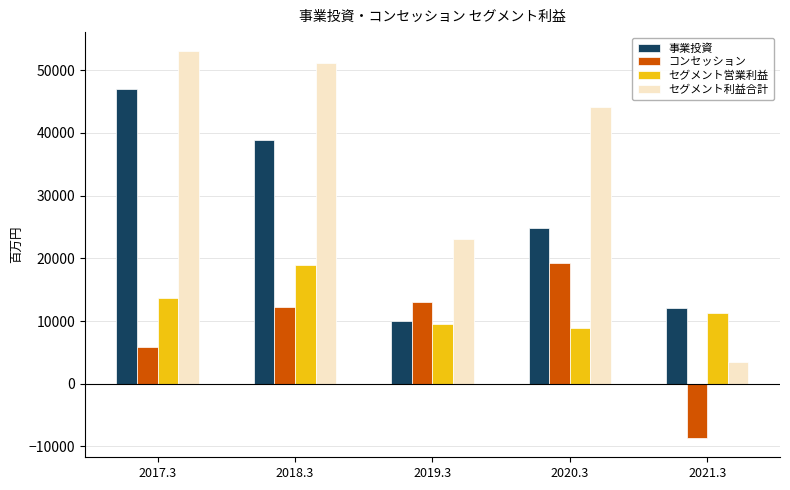

At which category does the chart reach its minimum across all series?

2021.3